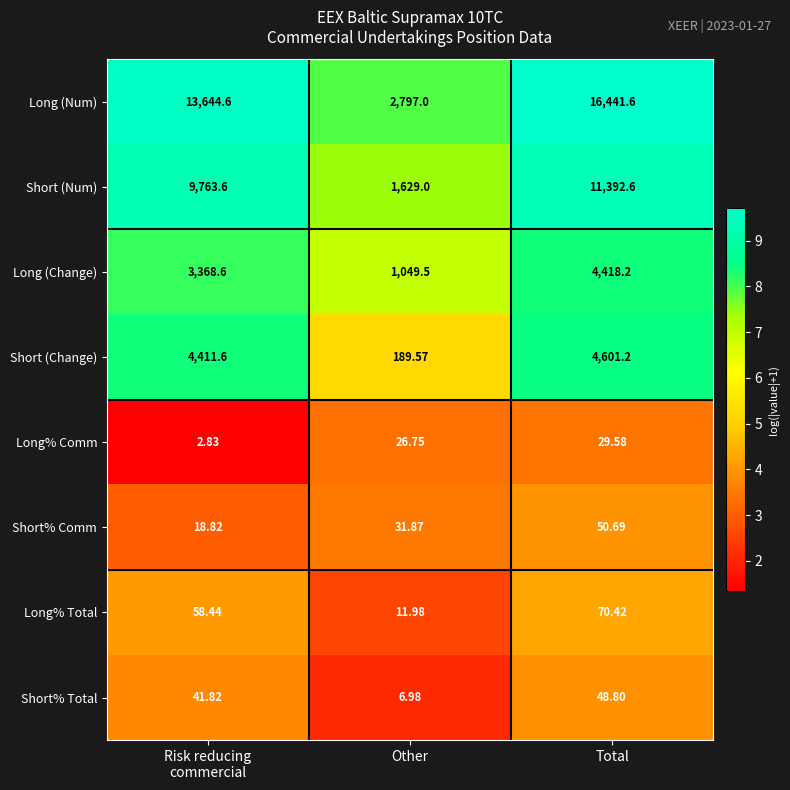

At Other, list the series in order from smallest to largest.

Short% Total, Long% Total, Long% Comm, Short% Comm, Short (Change), Long (Change), Short (Num), Long (Num)